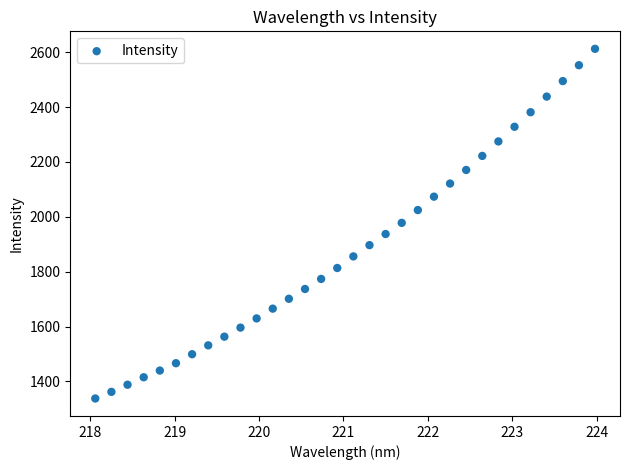

What is the range of Y values (max minus min)?

1274.7